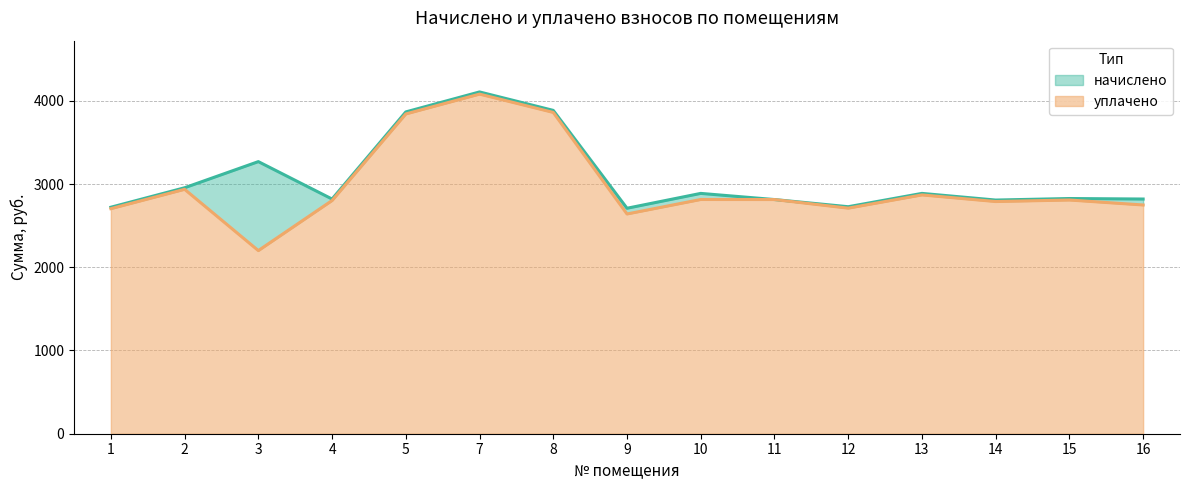

True or false: начислено has a value of 2819.5 at 16.

True